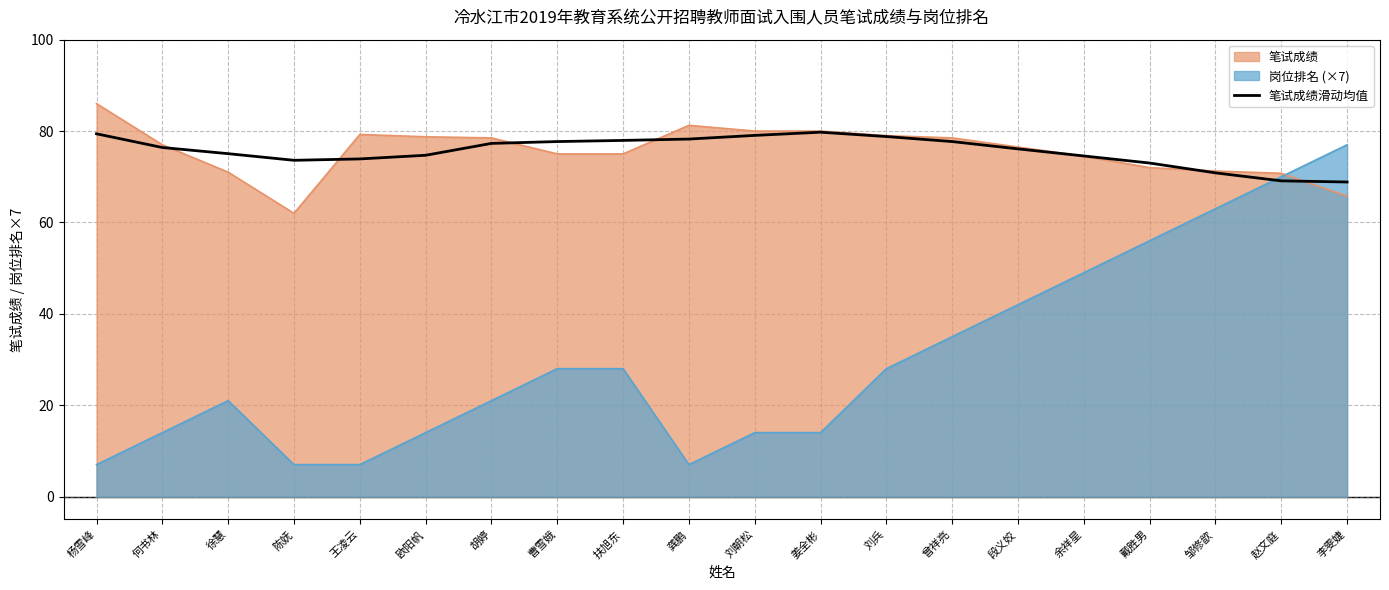

What is the smallest value displayed?

7.0